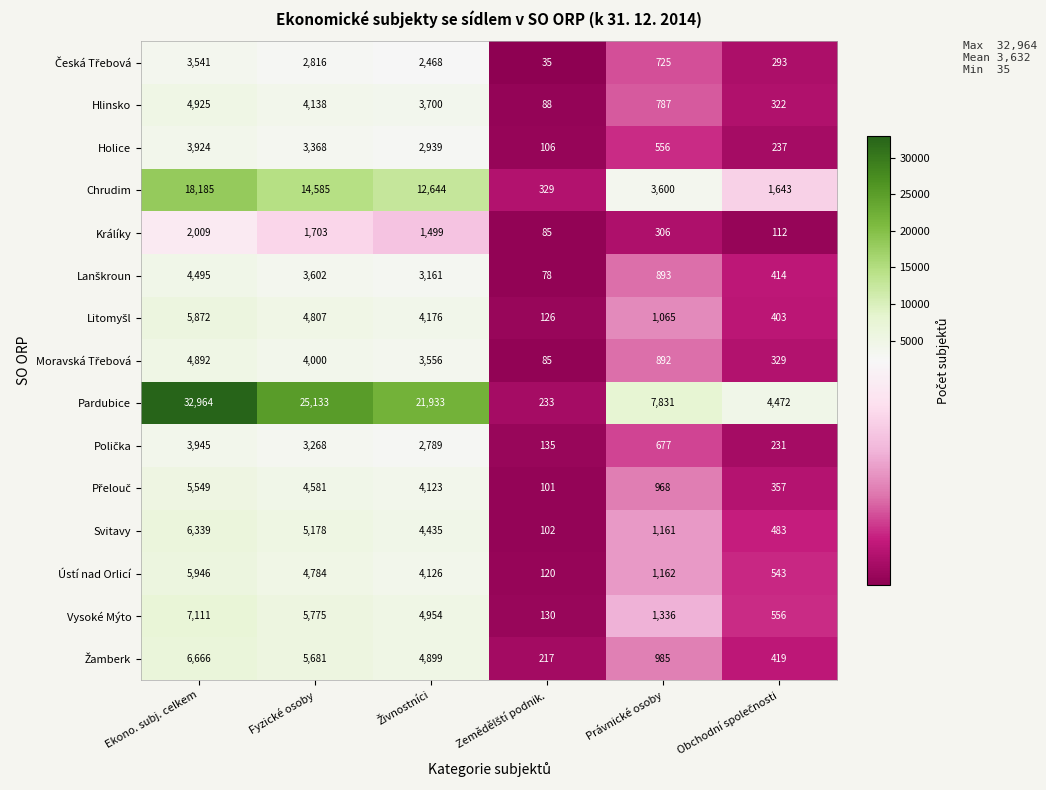

At how many categories does at least one series exceed 26855?

1